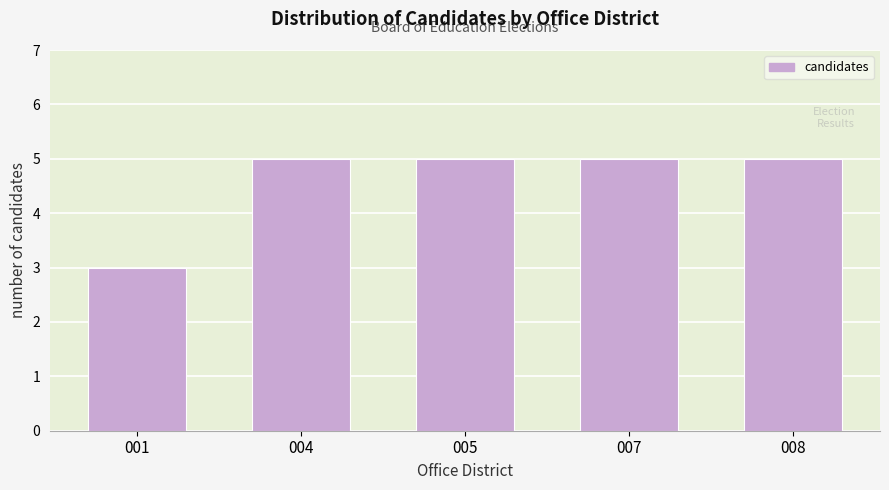

Reading left to right, extract all data points from this chart.

001=3	004=5	005=5	007=5	008=5